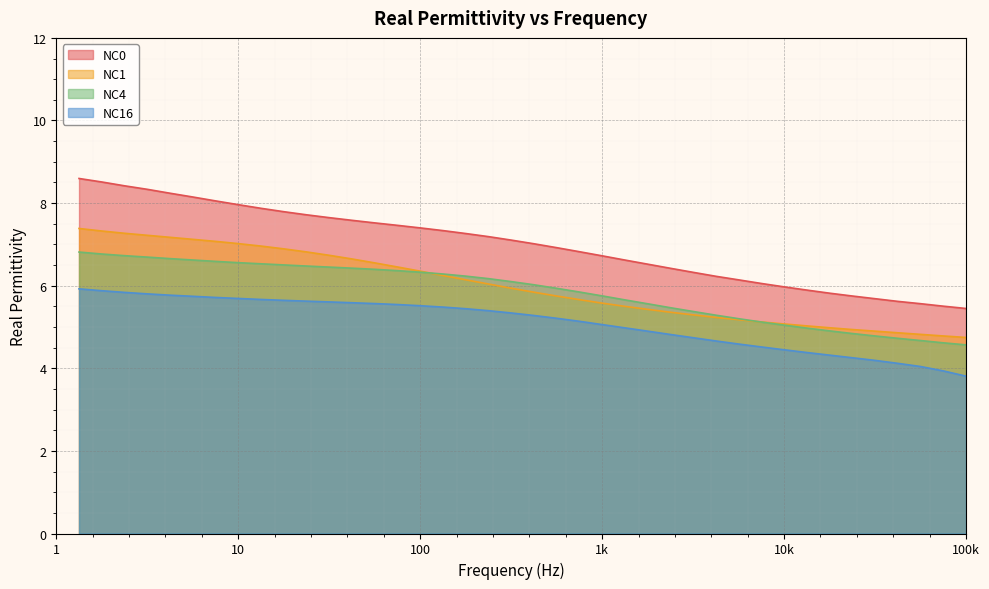

True or false: NC0 and NC1 intersect in this chart.

False